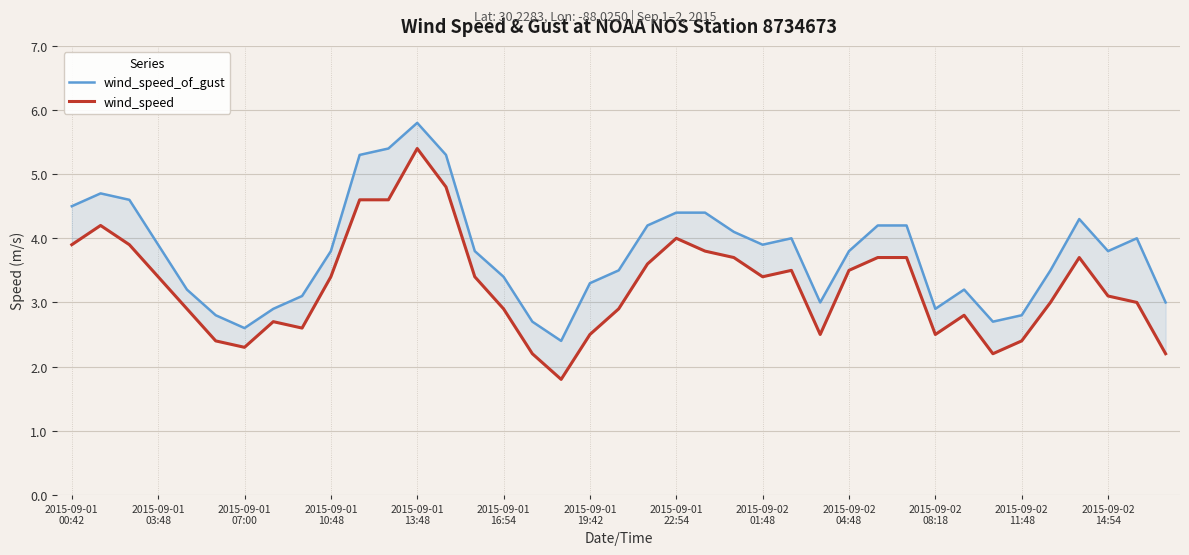

At how many categories does at least one series exceed 3?

29